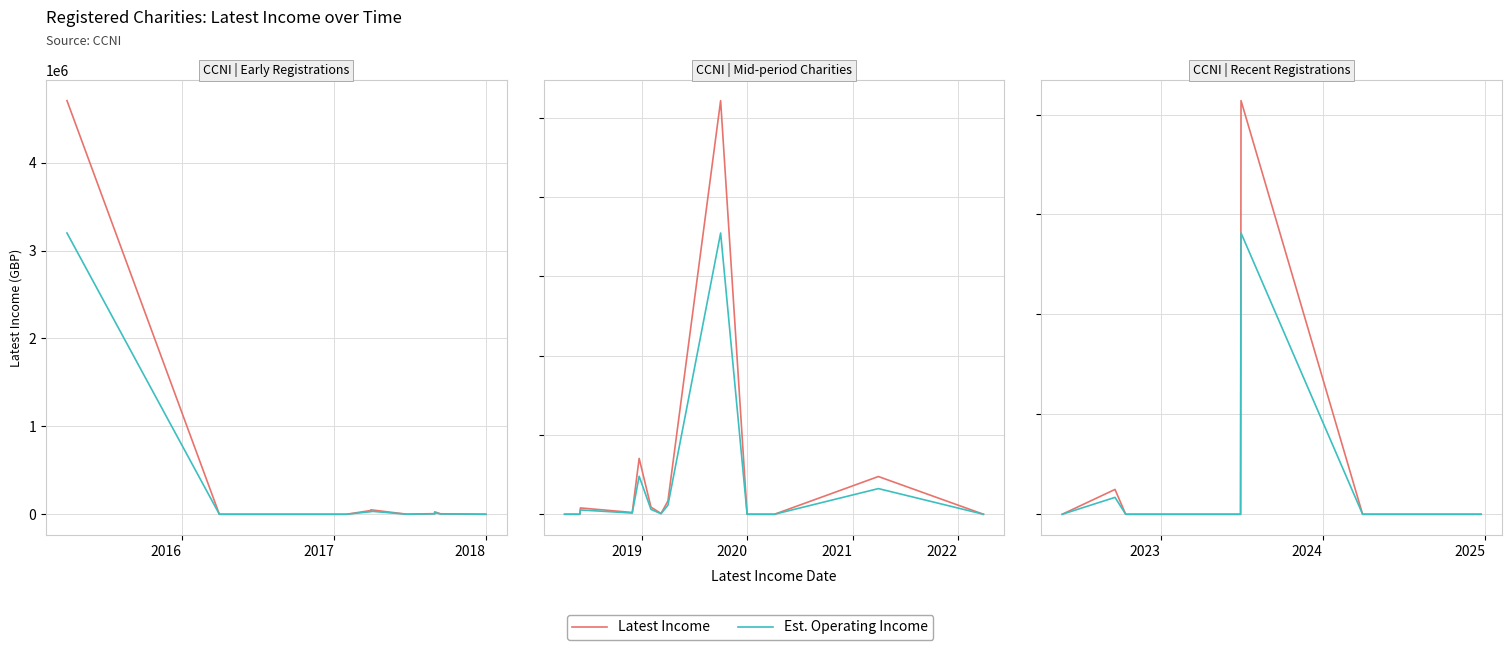

True or false: Latest Income and Est. Operating Income intersect in this chart.

False